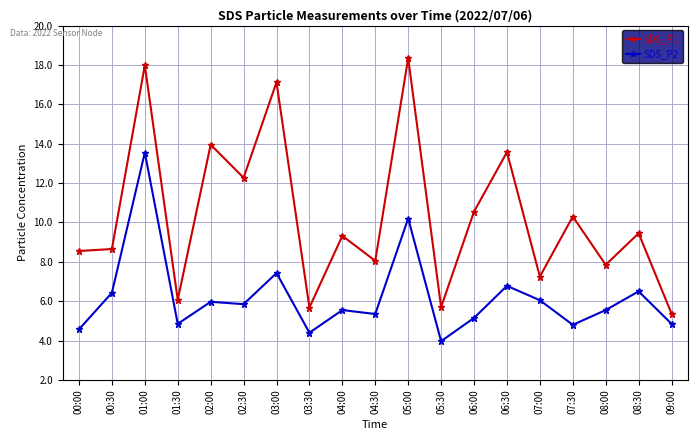

At how many categories does at least one series exceed 5?

19